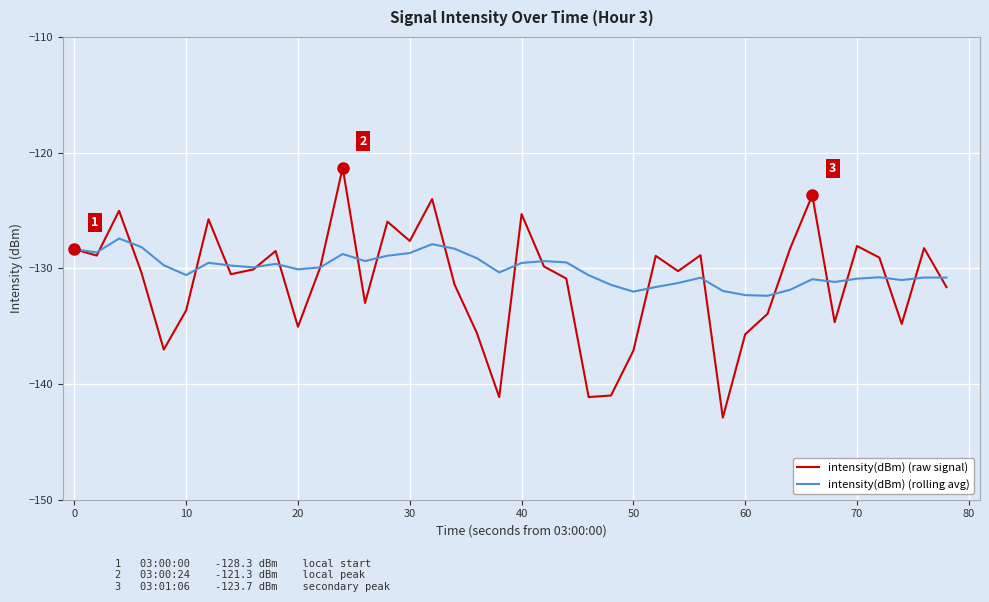

Which series has the largest range (max minus min)?

intensity(dBm) (raw signal)